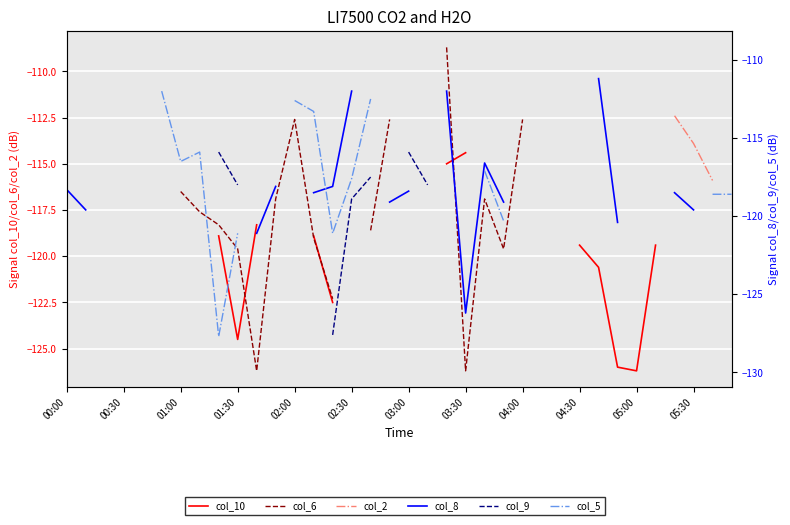

Which series changed the most between 14 and 28?

col_8